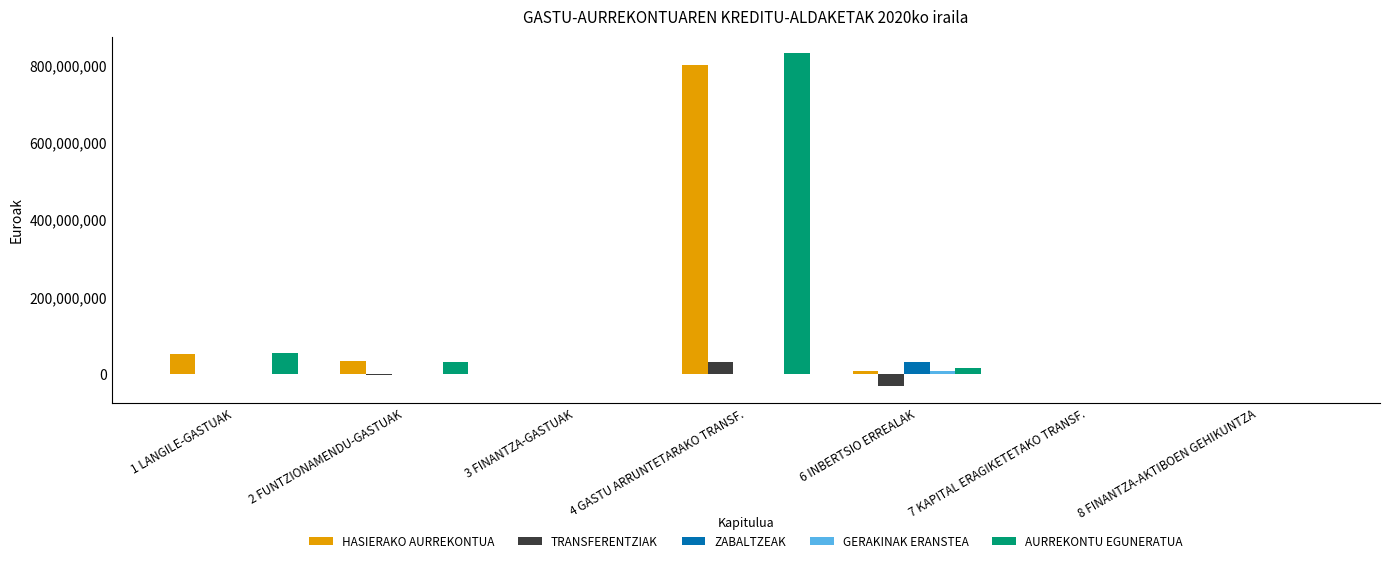

Between 1 LANGILE-GASTUAK and 8 FINANTZA-AKTIBOEN GEHIKUNTZA, which series saw the biggest shift?

AURREKONTU EGUNERATUA